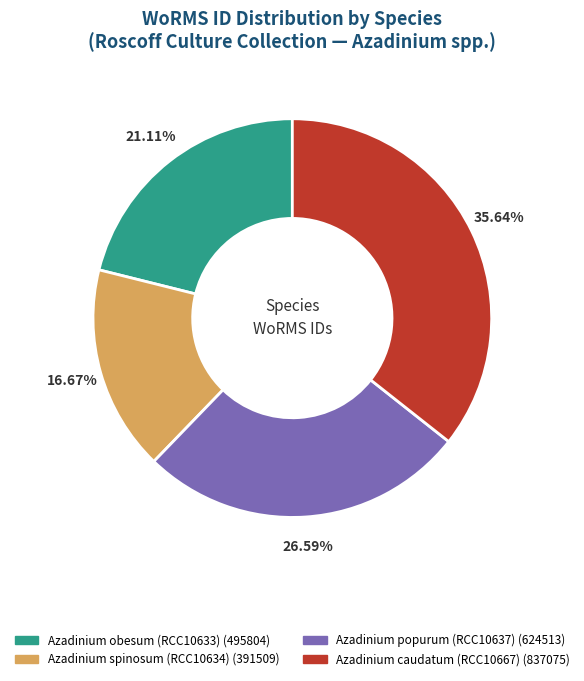

What percentage is the Azadinium spinosum (RCC10634) slice, to the nearest percent?

17%